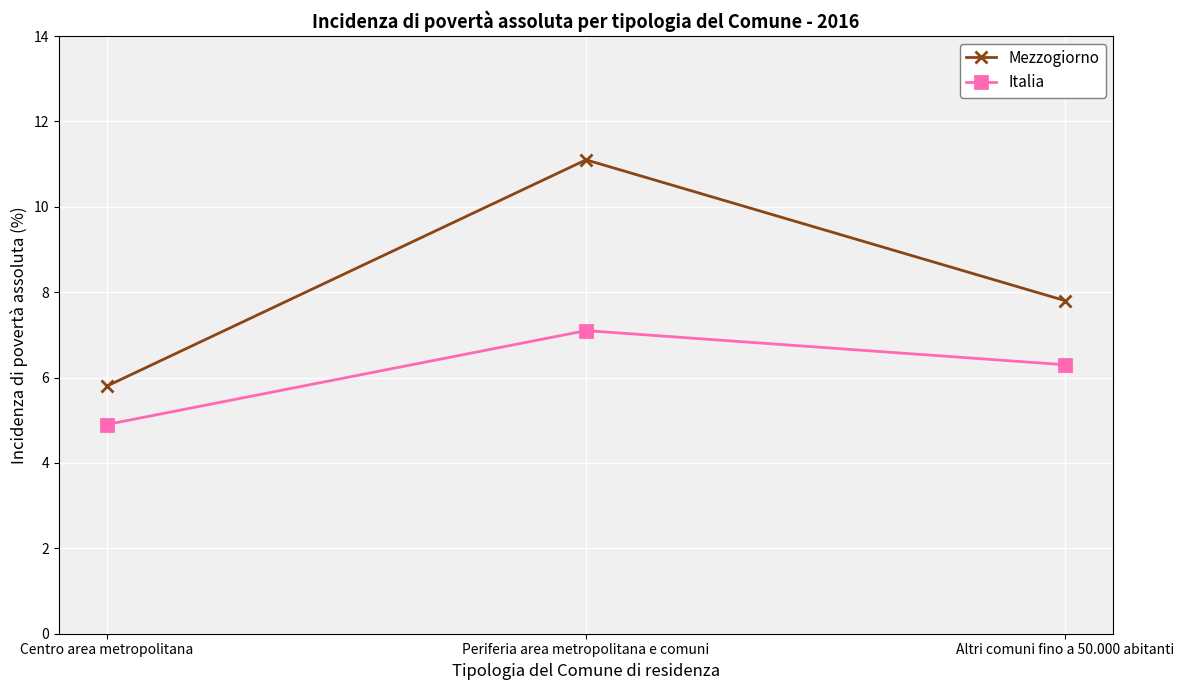

How many data points in Italia are less than 6?

1